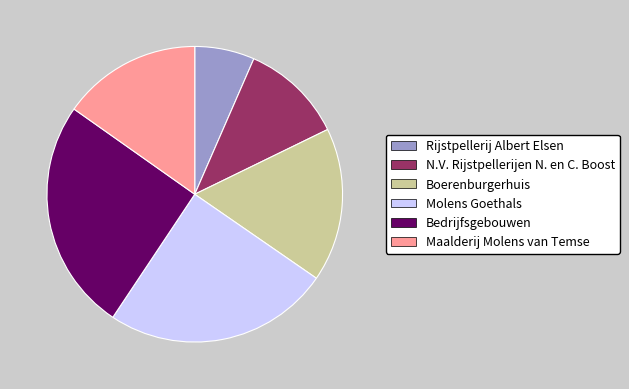

How many segments does this pie chart have?

6